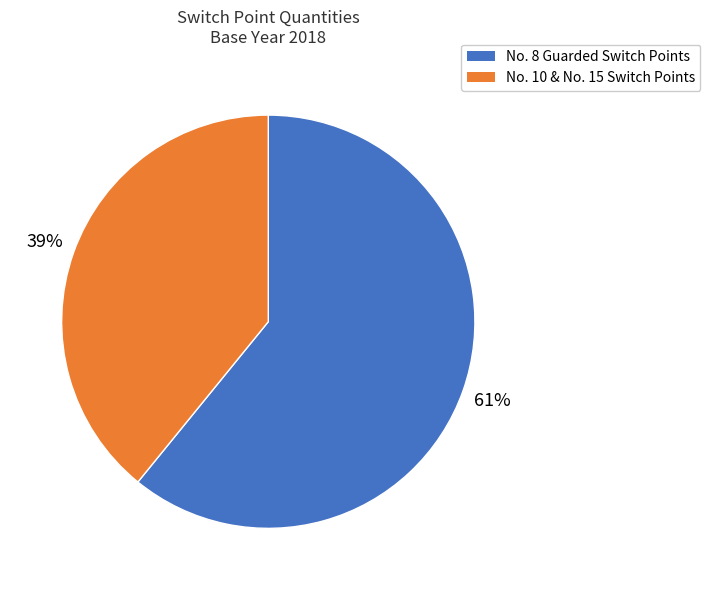

To the nearest percent, what is the average slice percentage?

50%